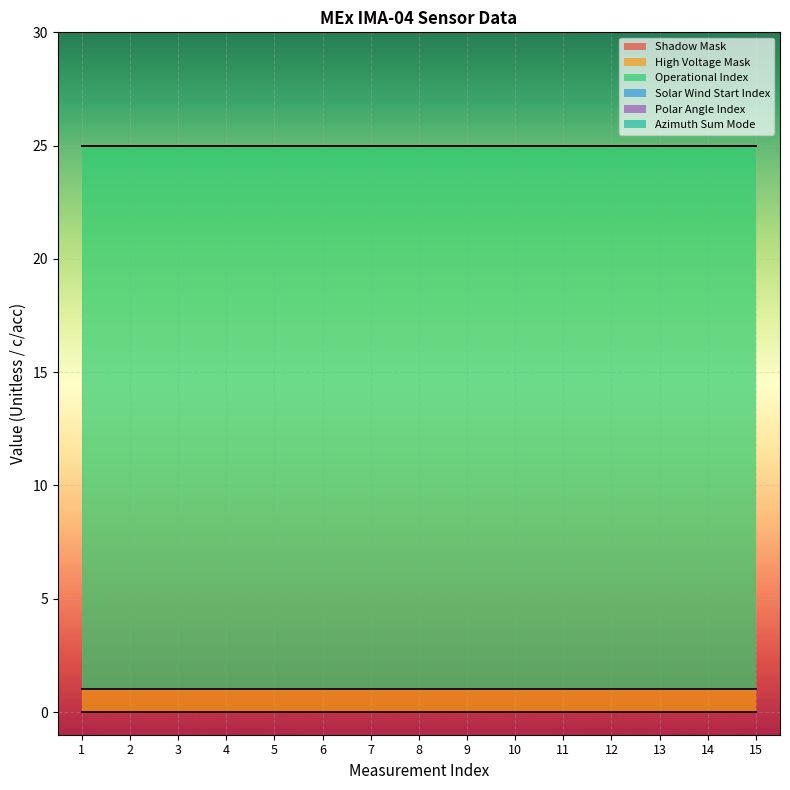

True or false: Operational Index has more than 0 interior local peaks.

False